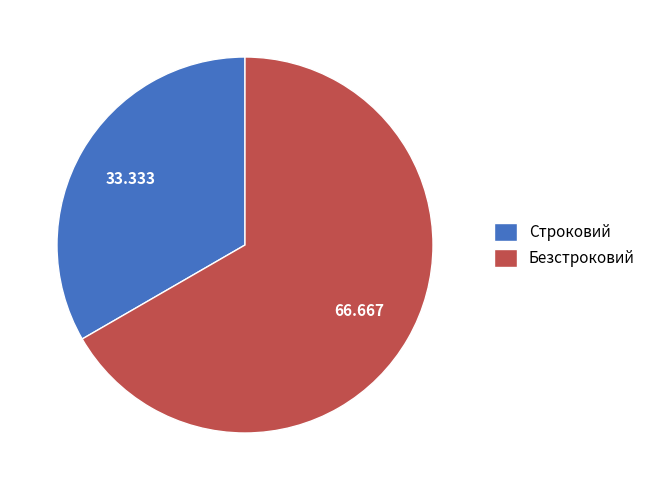

The Строковий slice represents 21% of the pie. True or false?

False